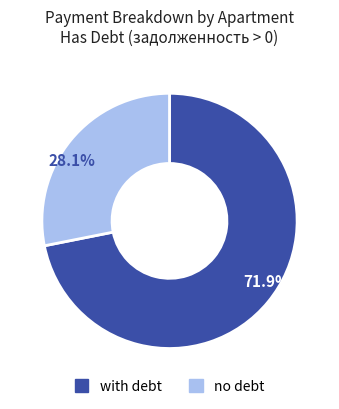

How many segments does this pie chart have?

2